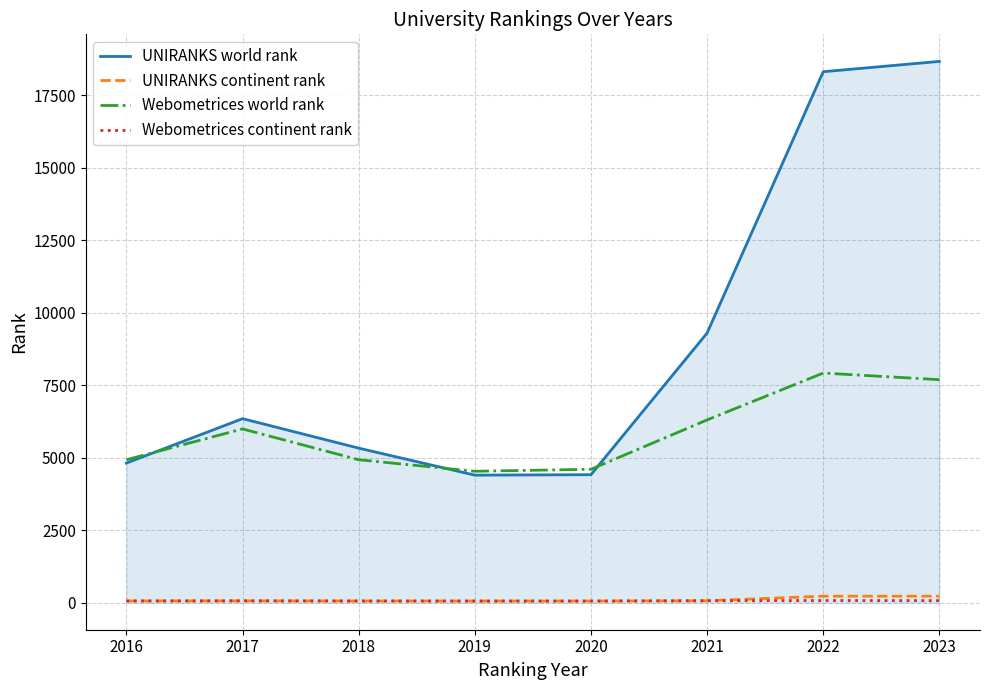

The UNIRANKS continent rank series shows 224 at 2022. True or false?

True